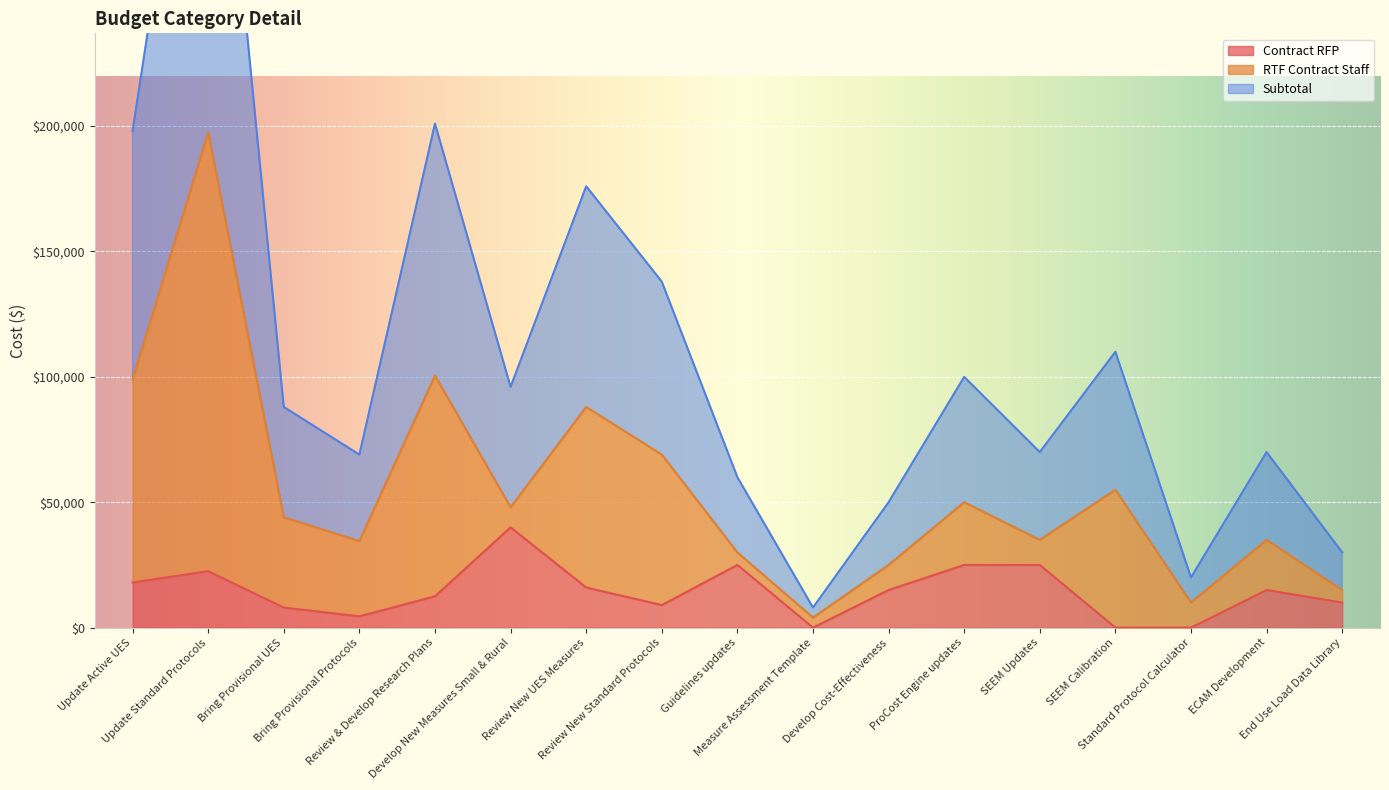

At which label does Contract RFP reach its minimum?

Measure Assessment Template